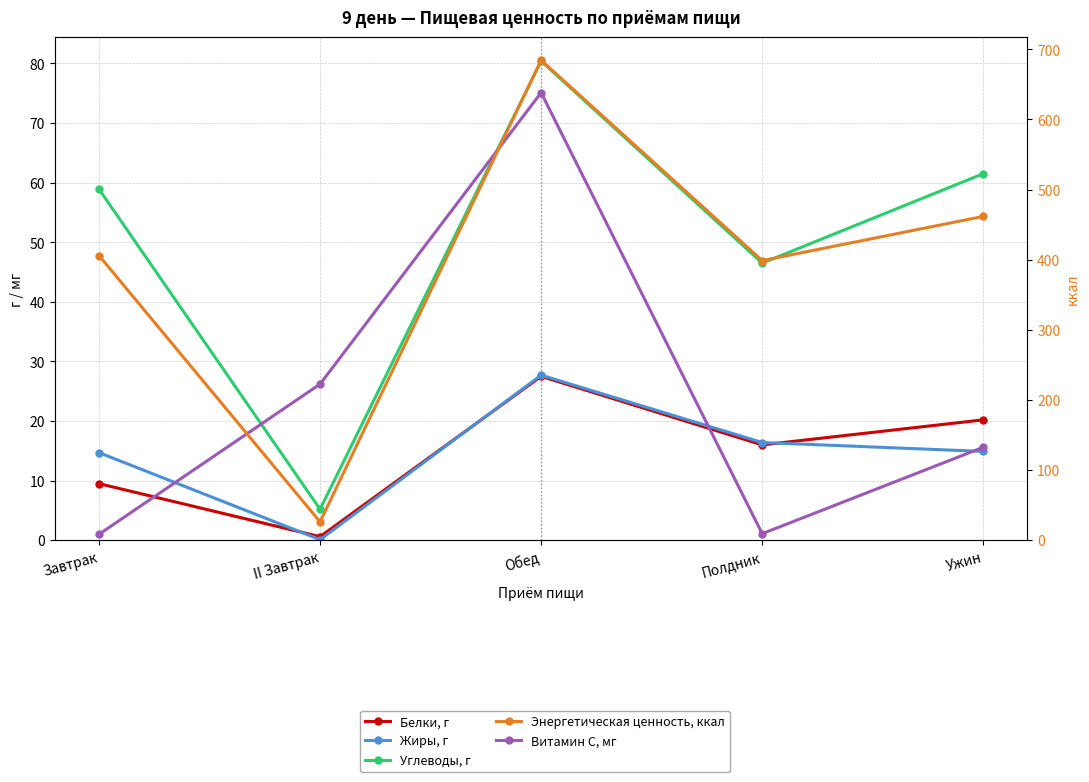

What is the label of the 3rd point from the right?

Обед